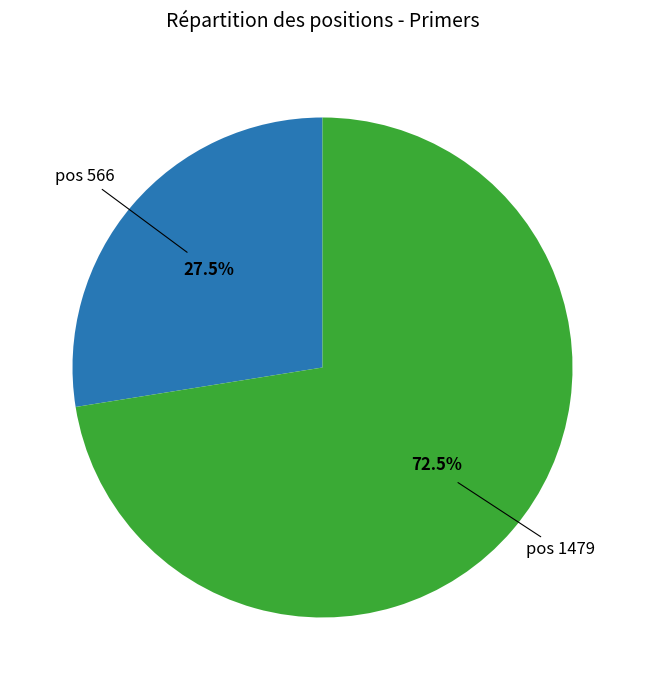

Is there any slice that represents more than half of the pie?

Yes